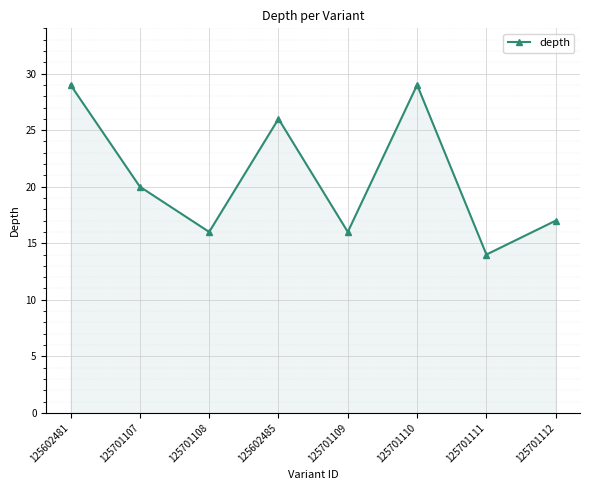

Between 125701109 and 125602485, which is larger?

125602485